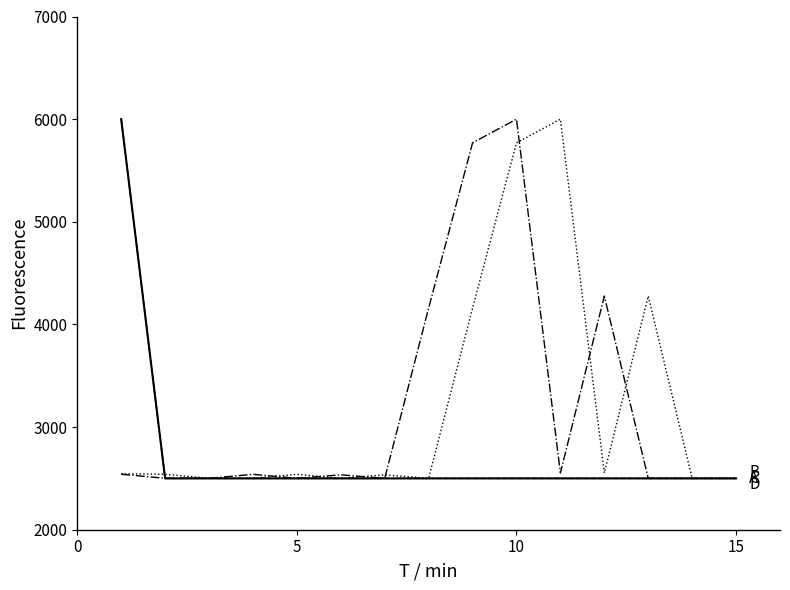

What is the maximum value shown in the chart?

6000.0